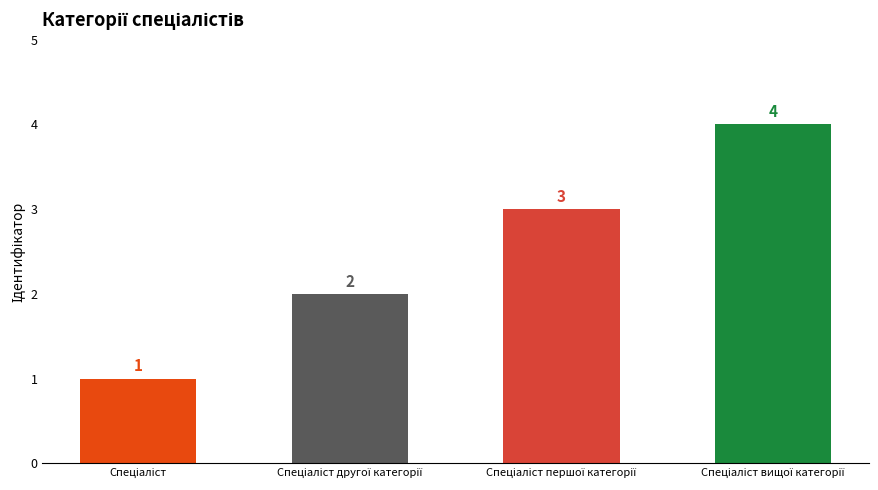

Count the values in the range 2 to 4.

3